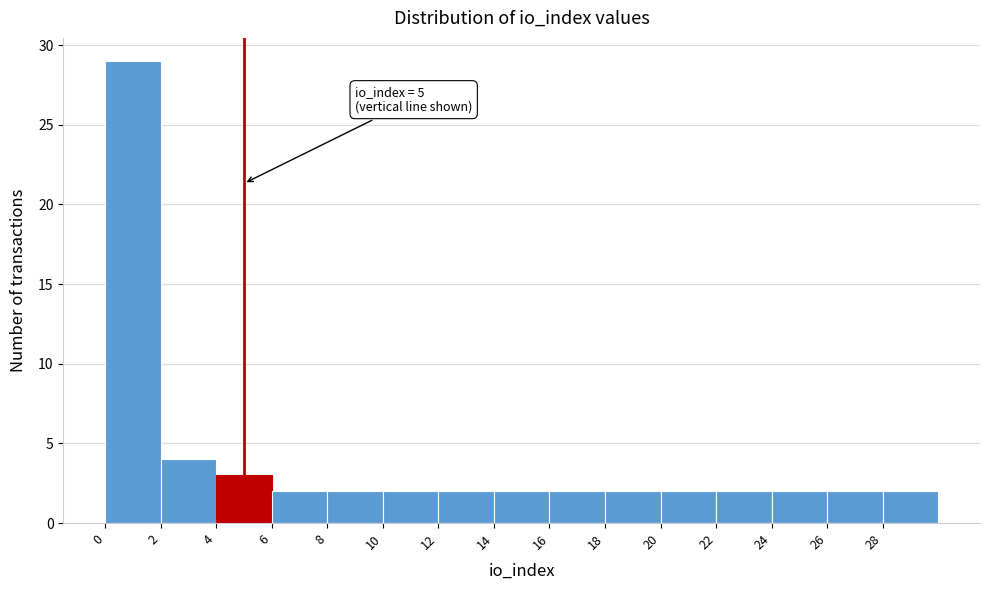

Over which range of the x-axis is the bar tallest?

0 to 2